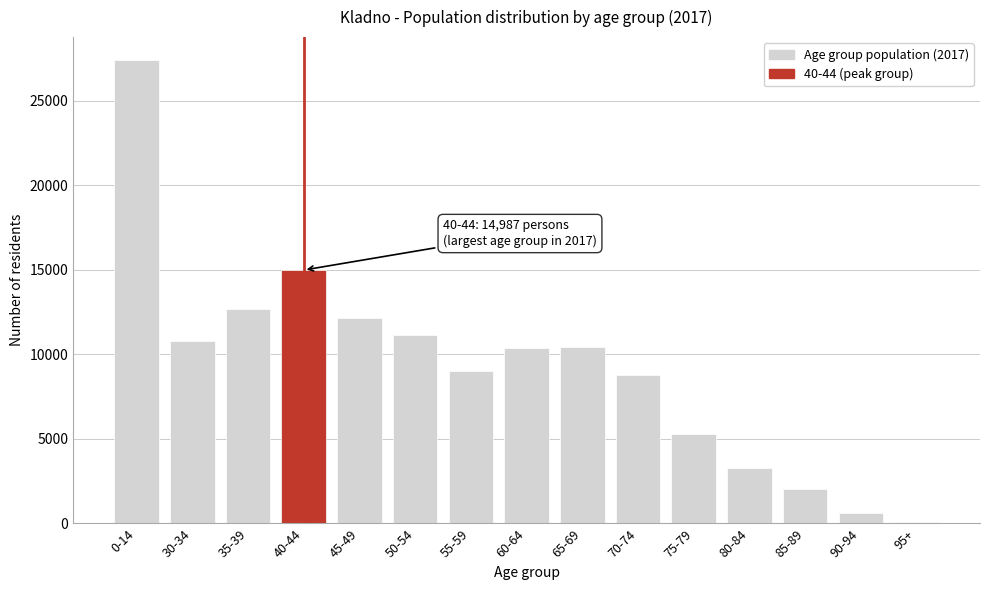

The value at 60-64 is 10365. True or false?

True